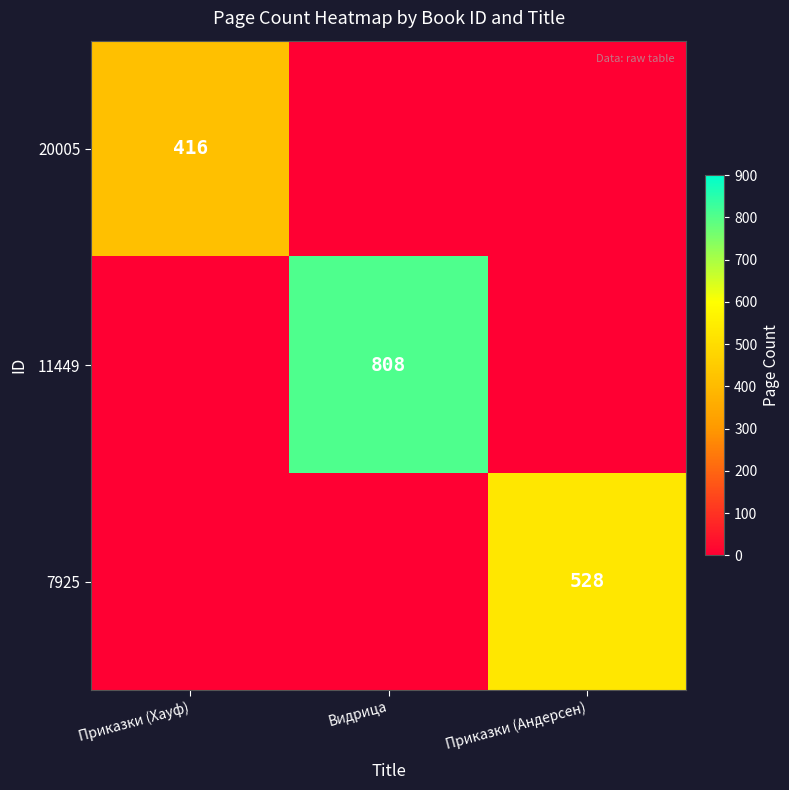

The value of 11449 at Видрица is 1393. True or false?

False